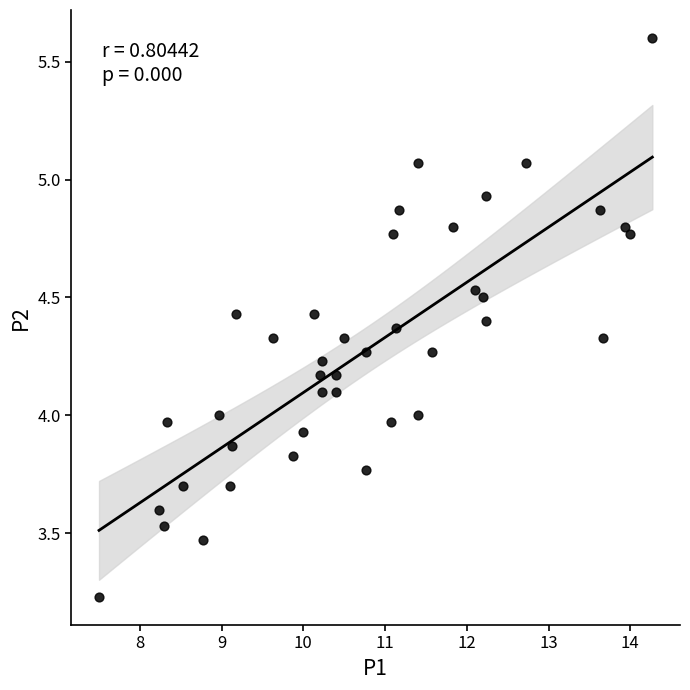

What is the range of X values (max minus min)?

6.8